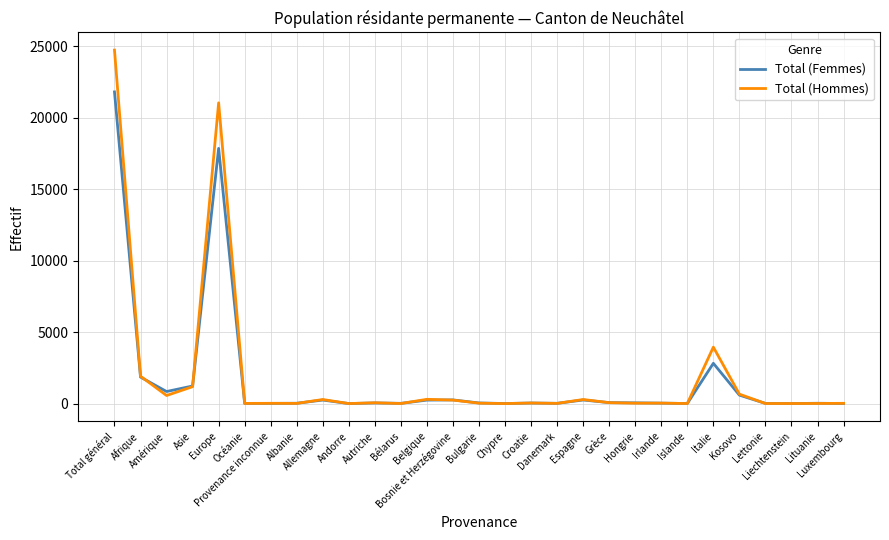

What are all the series names shown in the legend?

Total (Femmes), Total (Hommes)